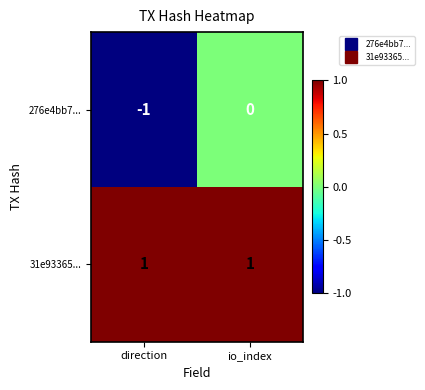

Reading left to right, extract all data points from this chart.

276e4bb7...: -1	0
31e93365...: 1	1